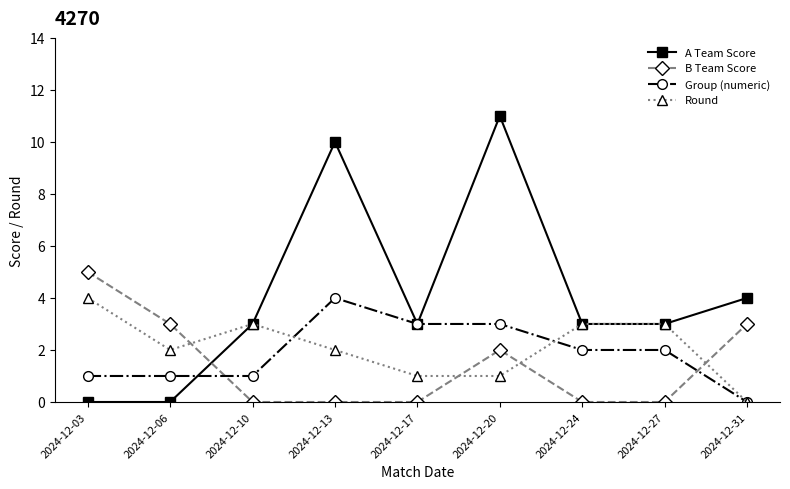

The value of B Team Score at 2024-12-10 is 3. True or false?

False